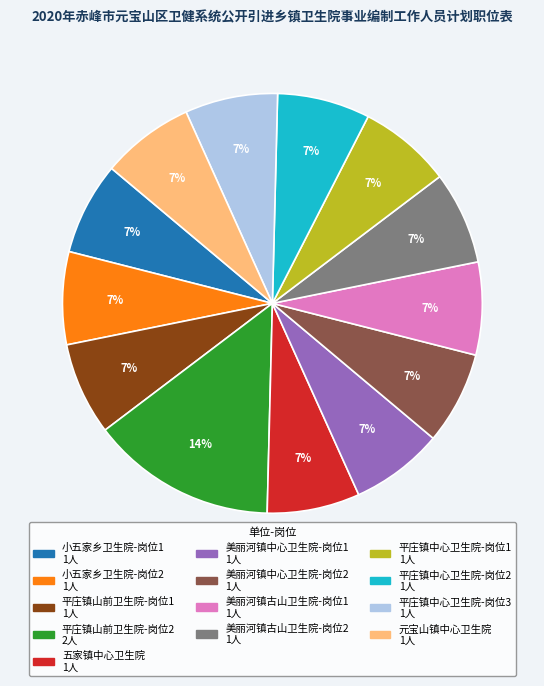

True or false: 小五家乡卫生院-岗位1 accounts for 7% of the total.

True